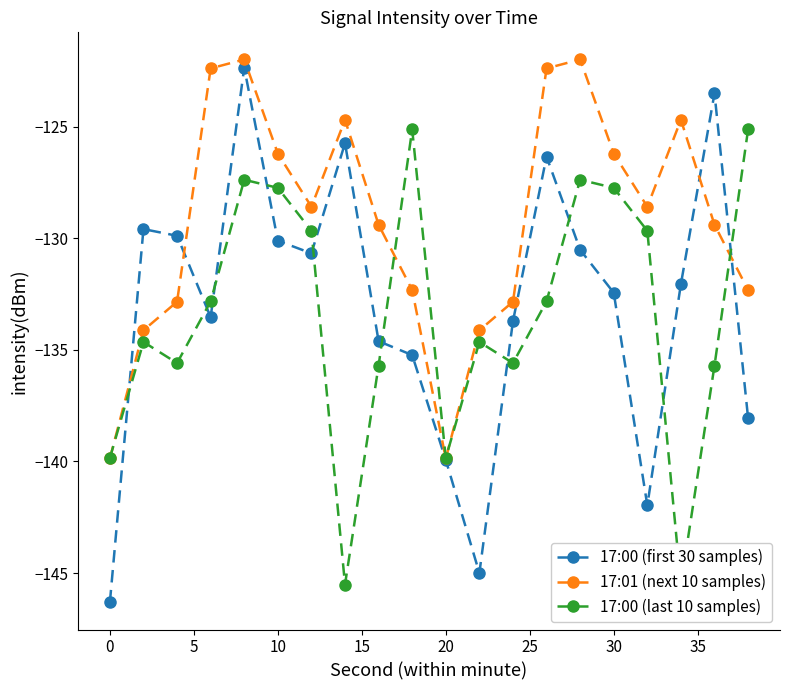

Is it true that 17:01 (next 10 samples) equals -126.2 at 30?

True